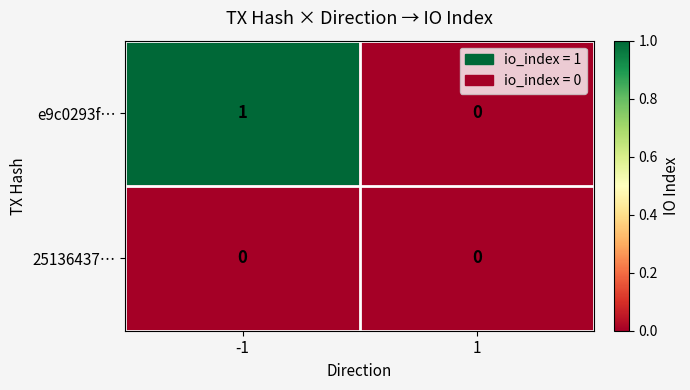

Between -1 and 1, which series saw the biggest shift?

e9c0293f…